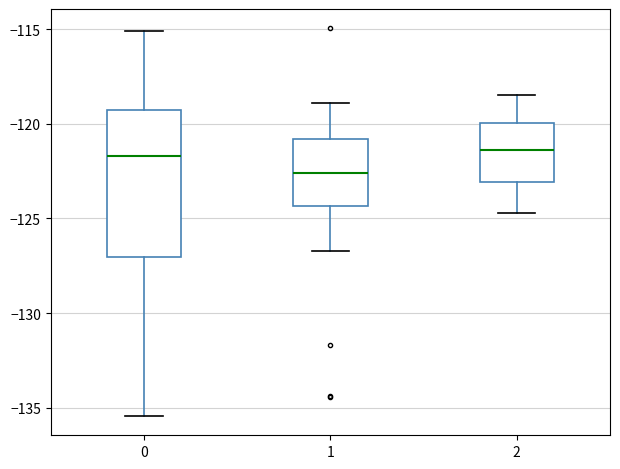

Where does the lower whisker of the box at x = 0 end on the y-axis? The values are not printed on the chart, so give them approximately, as read against the axis.

-135.5